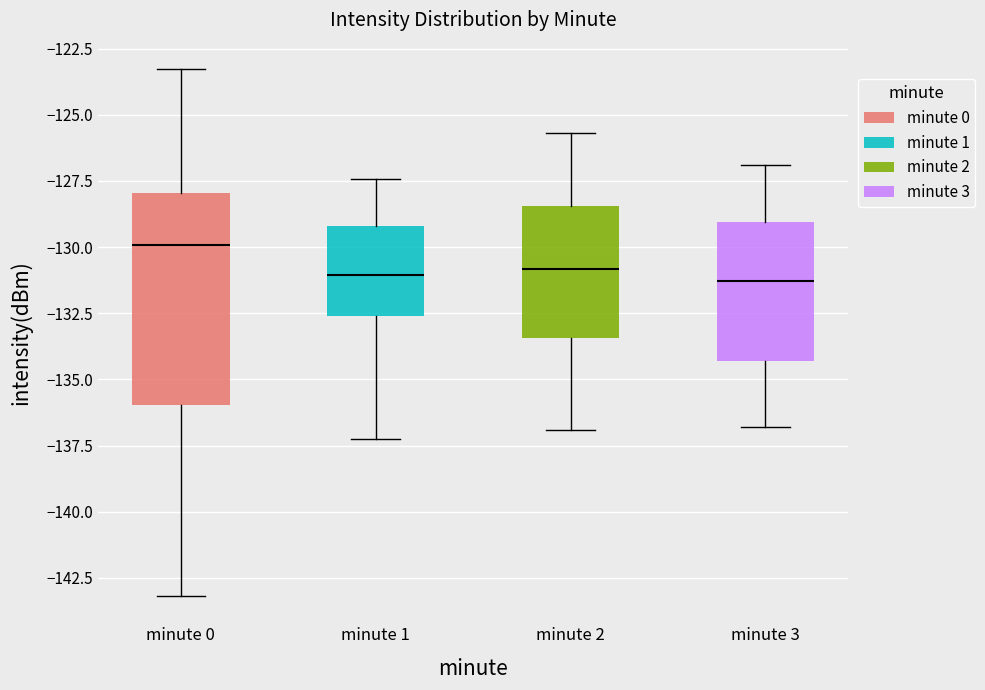

Reading left to right, transcribe this box plot: for each box, give where its median line is, the range the box spans, and where its two whiskers end, as read against the y-axis. The values are not printed on the chart, so give them approximately, as read against the axis.

minute 0: median -130.0, box -136.0 to -128.0, whiskers -143.0 to -123.5
minute 1: median -131.0, box -132.5 to -129.0, whiskers -137.0 to -127.5
minute 2: median -131.0, box -133.5 to -128.5, whiskers -137.0 to -125.5
minute 3: median -131.5, box -134.5 to -129.0, whiskers -137.0 to -127.0